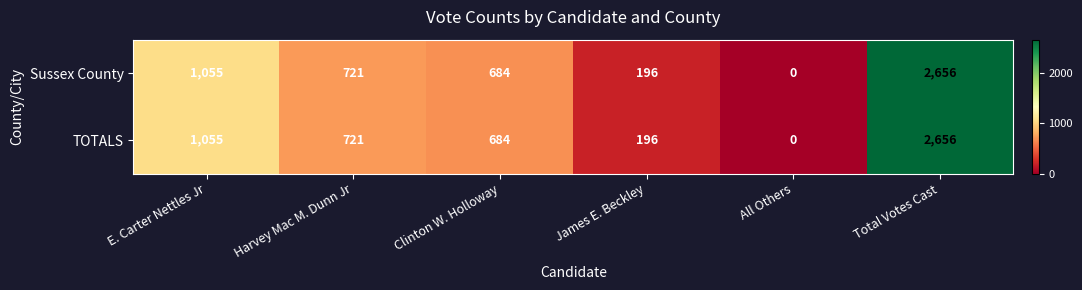

Reading right to left, extract all data points from this chart.

Sussex County: 2656	0	196	684	721	1055
TOTALS: 2656	0	196	684	721	1055